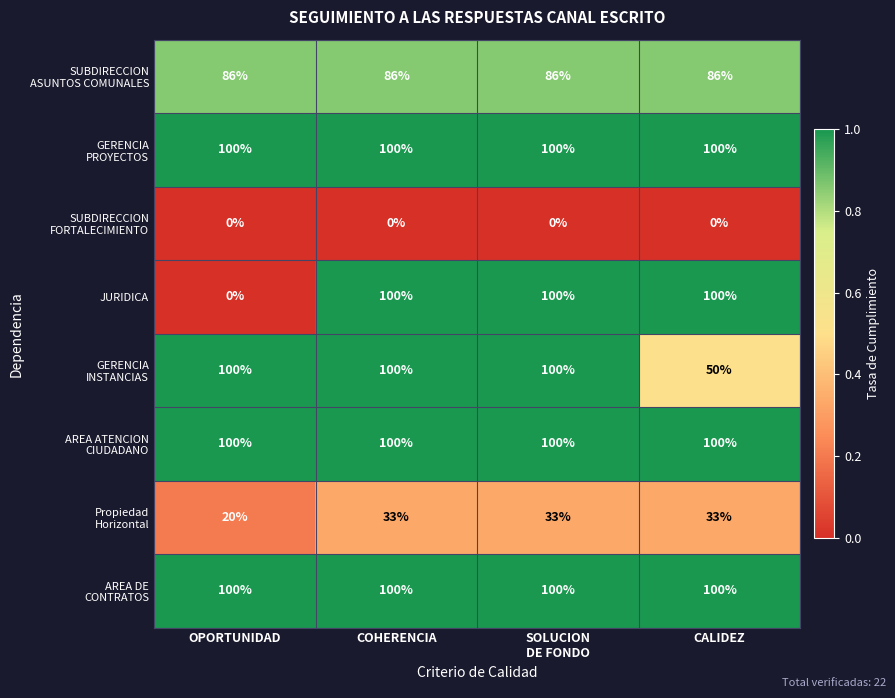

The value of JURIDICA at OPORTUNIDAD is -52. True or false?

False